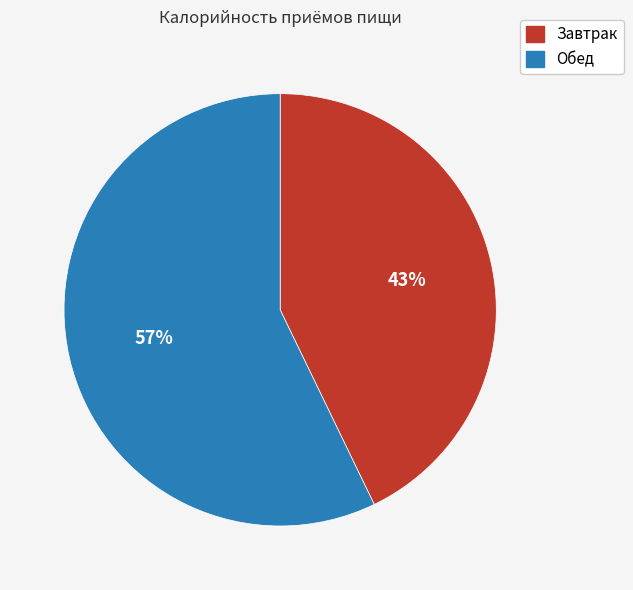

Between Обед and Завтрак, which is larger?

Обед